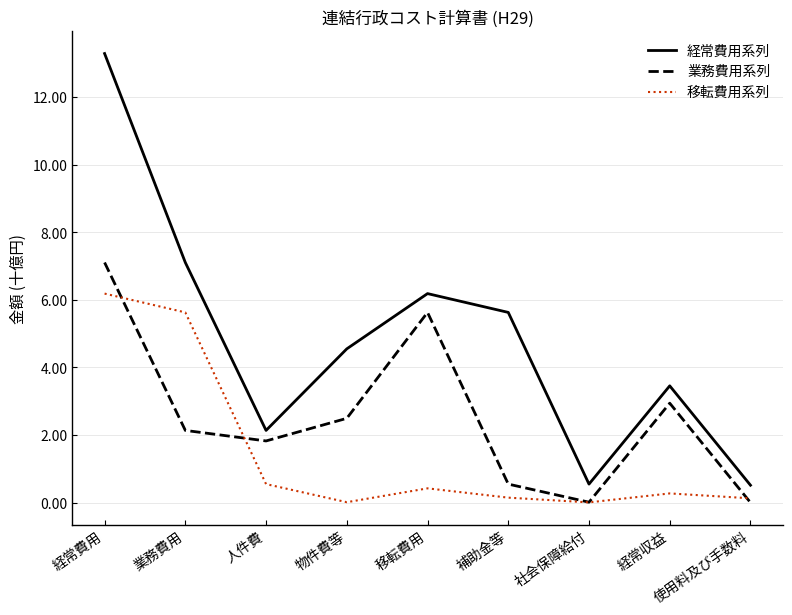

Rank the series at 業務費用 from highest to lowest value.

経常費用系列, 移転費用系列, 業務費用系列